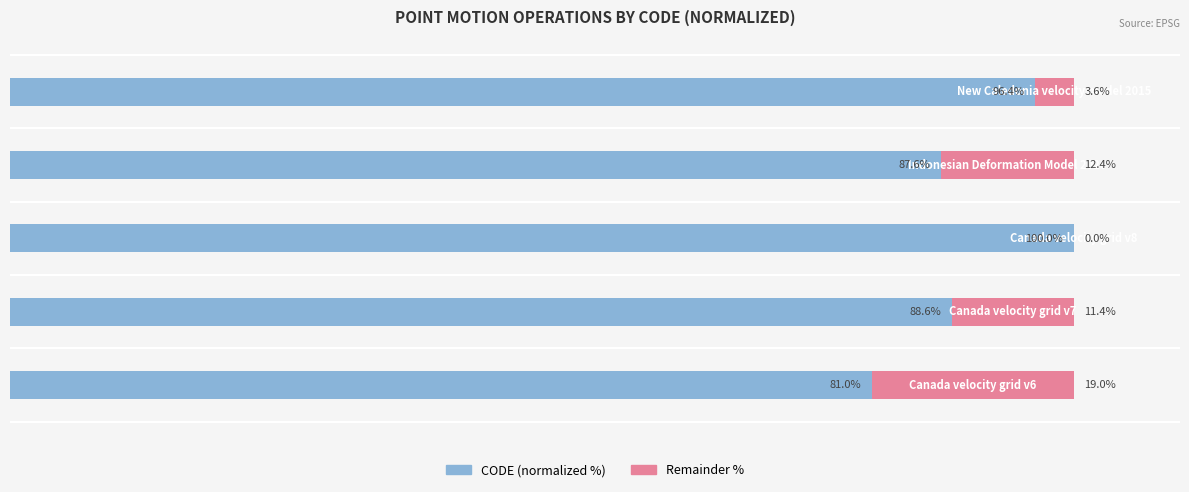

At how many categories does at least one series exceed 61?

5